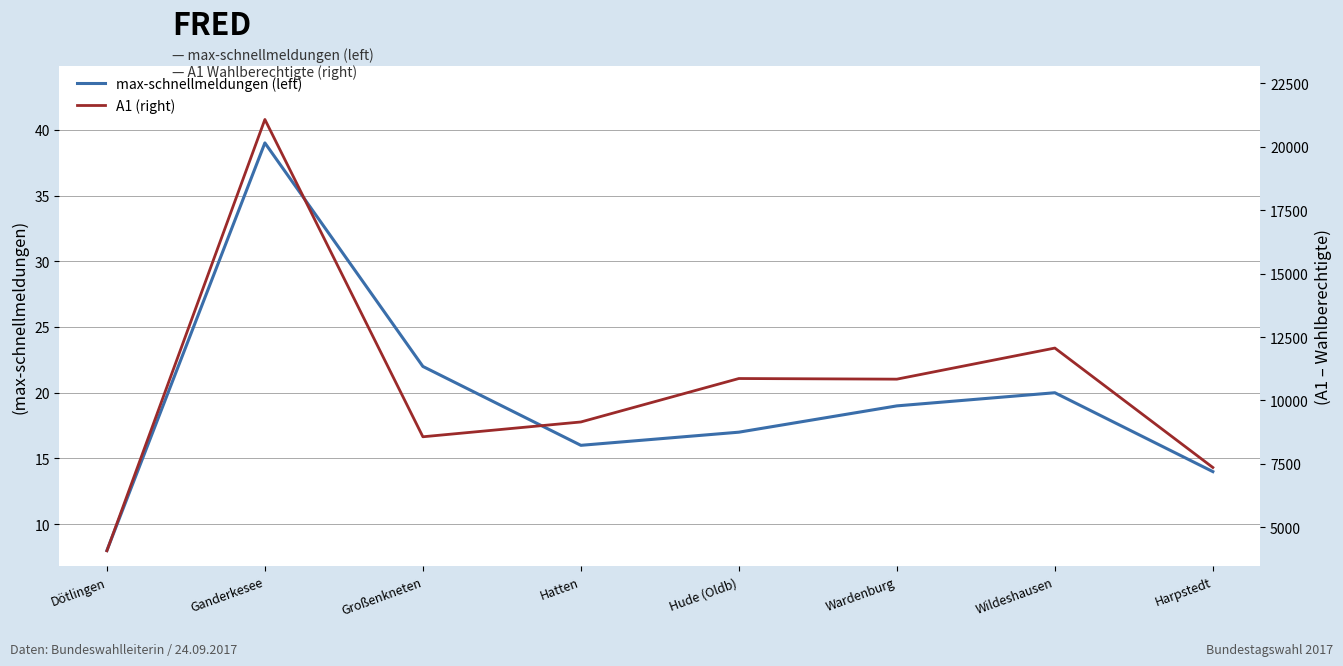

Which category has the lowest value across all series?

Dötlingen